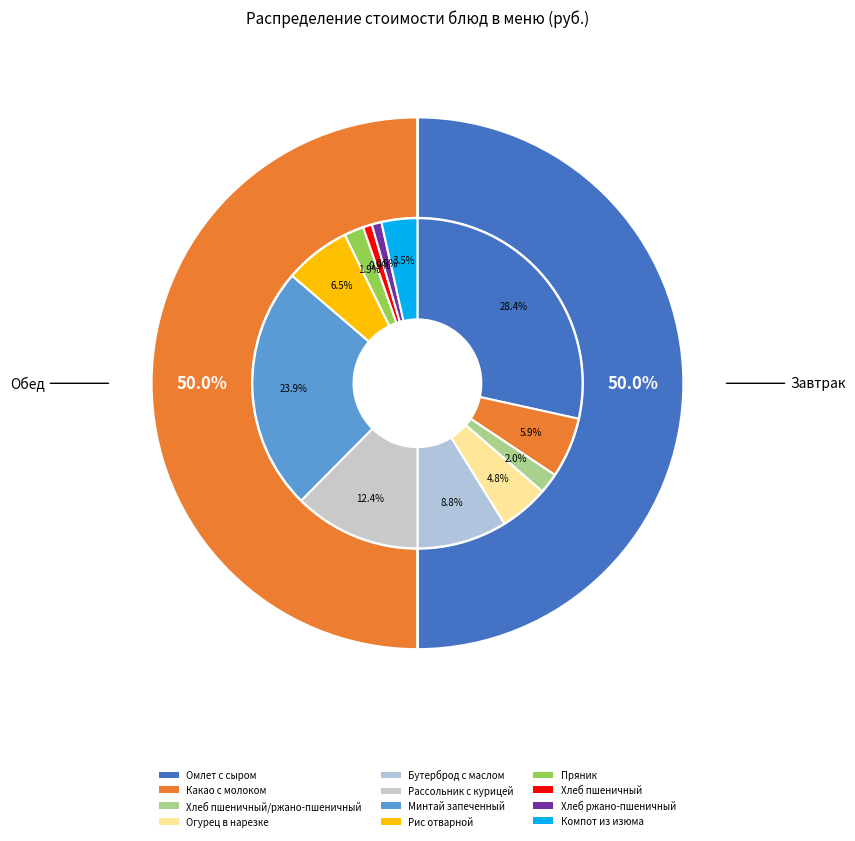

Between Компот из изюма and Пряник, which is larger?

Компот из изюма